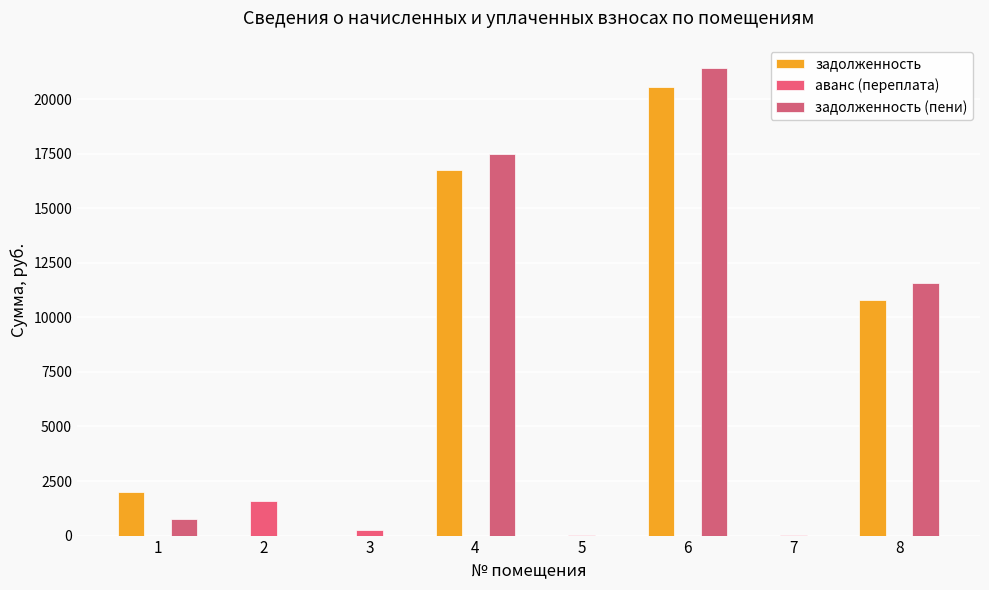

What are all the series names shown in the legend?

задолженность, аванс (переплата), задолженность (пени)